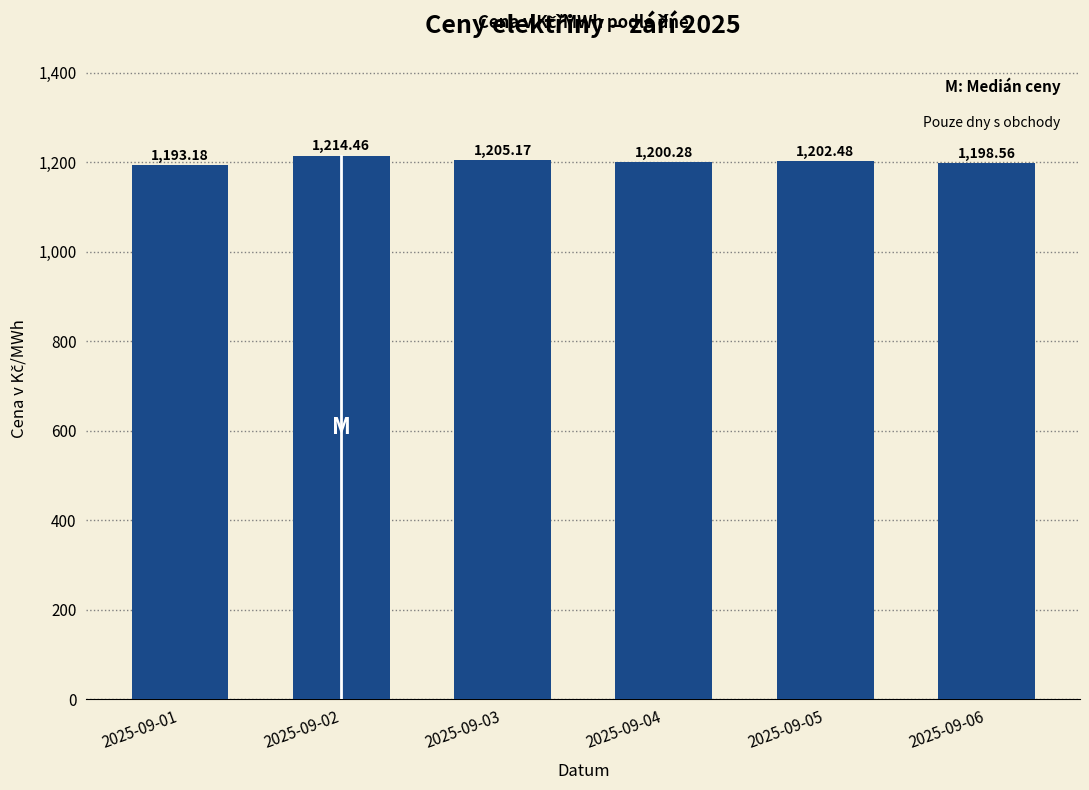

List the labels in order of value, largest first.

2025-09-02, 2025-09-03, 2025-09-05, 2025-09-04, 2025-09-06, 2025-09-01